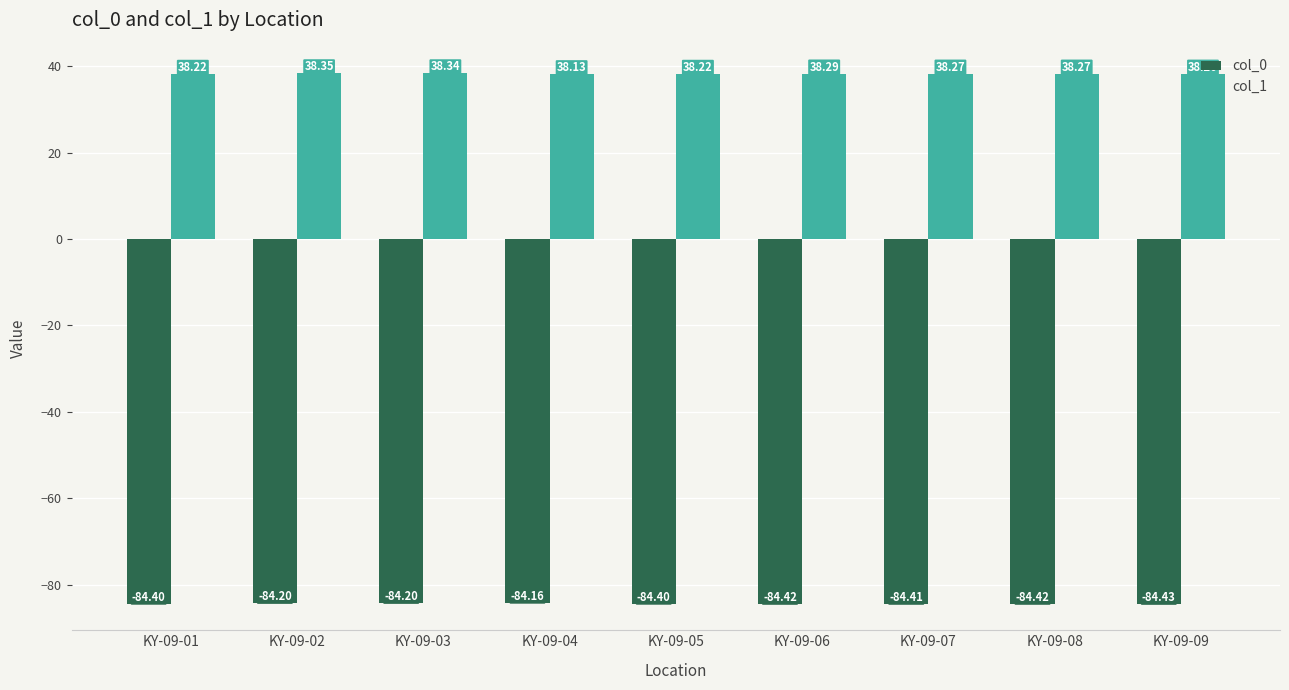

What is the difference between the maximum and minimum values in the col_0 series?

0.3